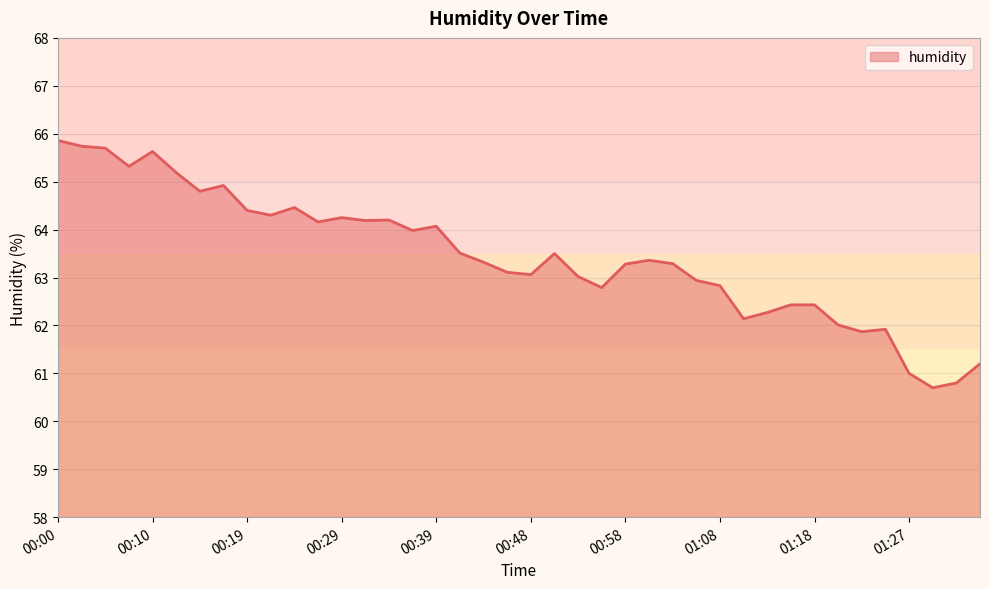

What is the greatest value displayed?

65.9